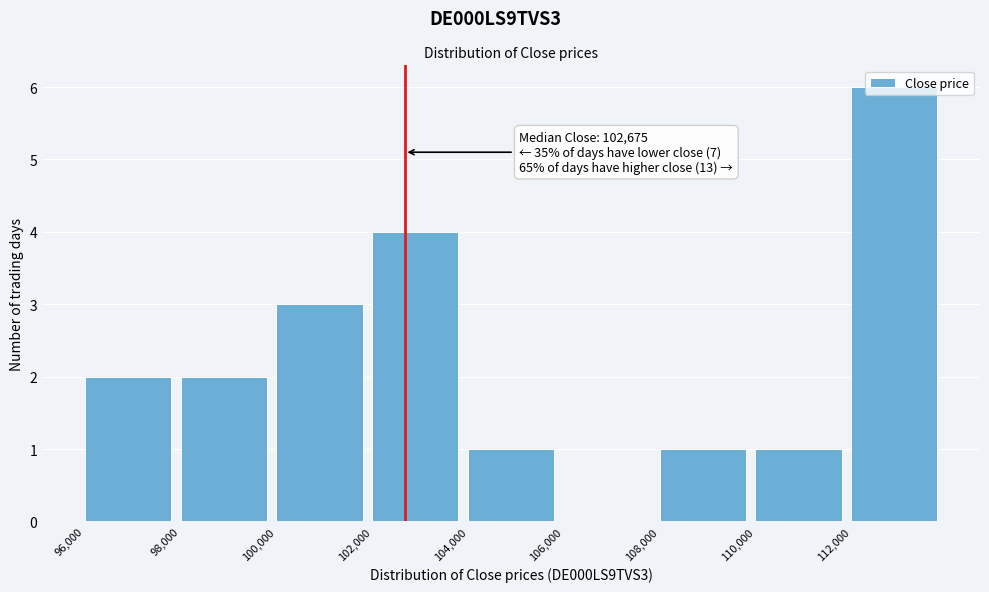

Which range on the x-axis has the tallest bar?

112000 to 114000